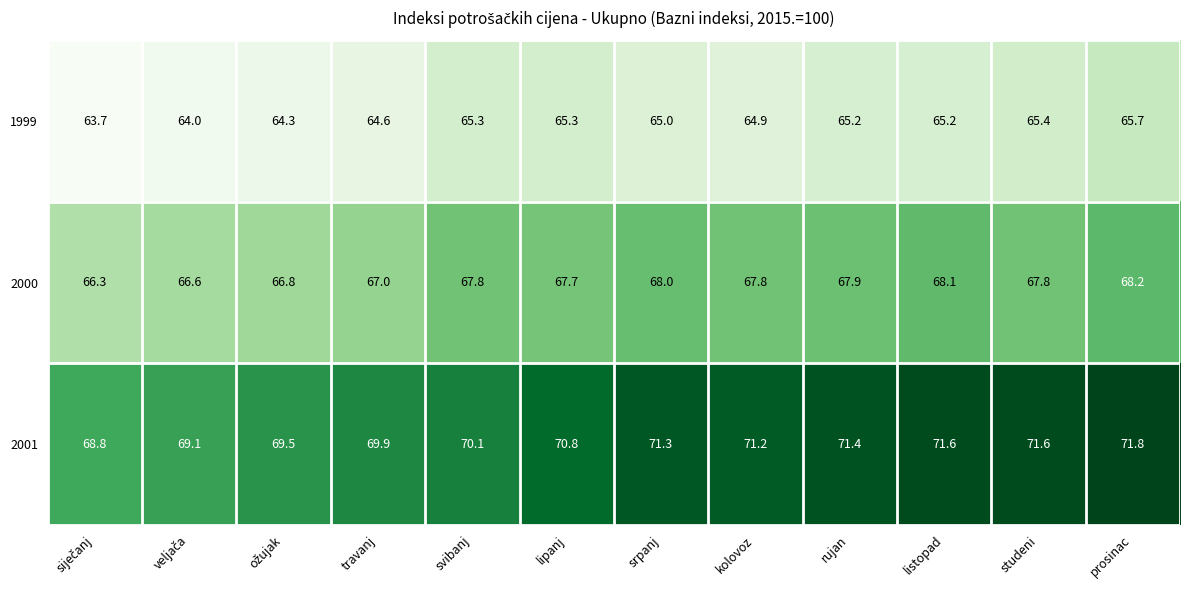

What is the sum of all 2001 values?

847.1